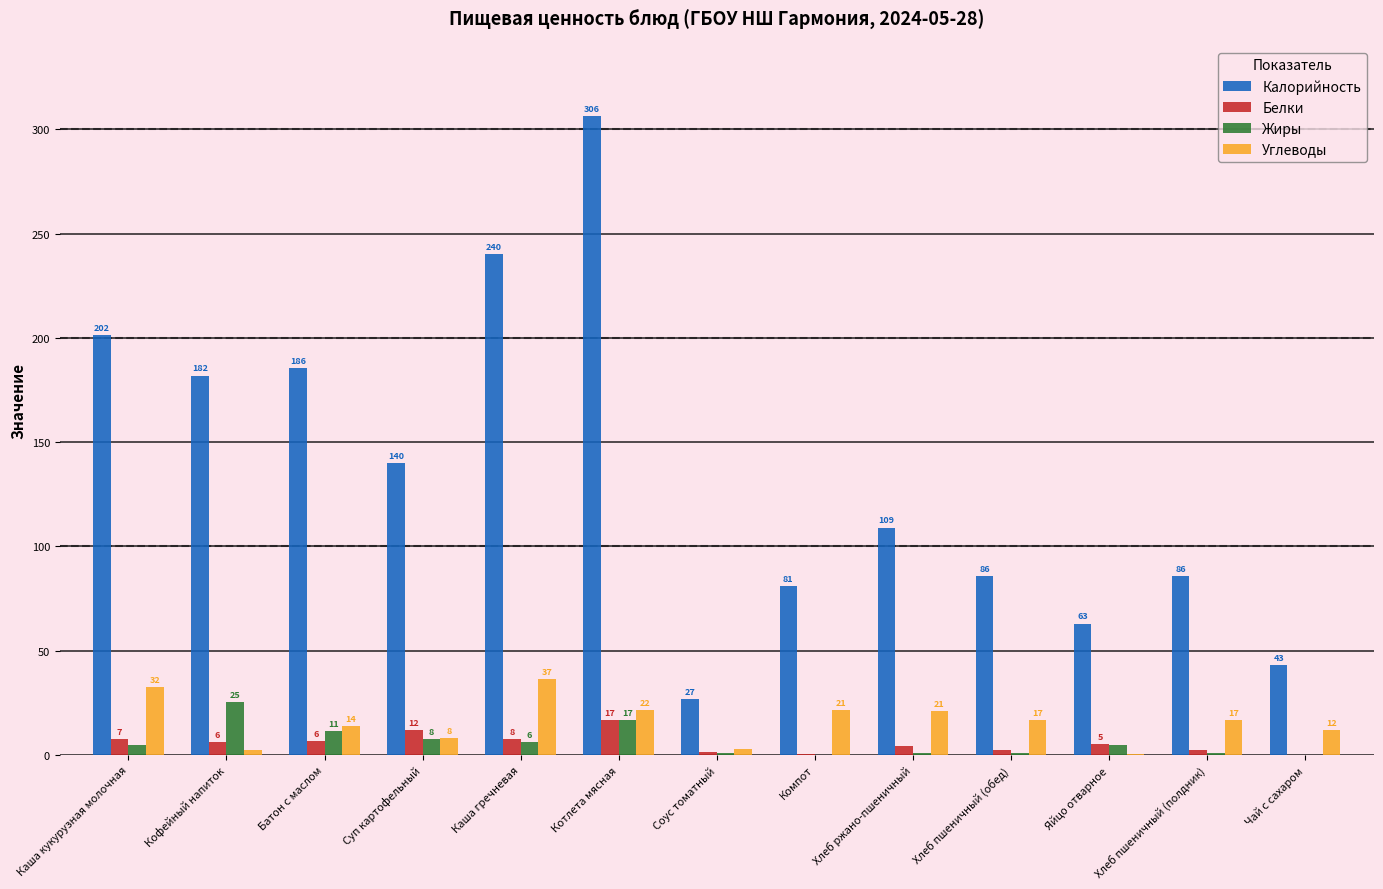

How many categories are shown in the chart?

13